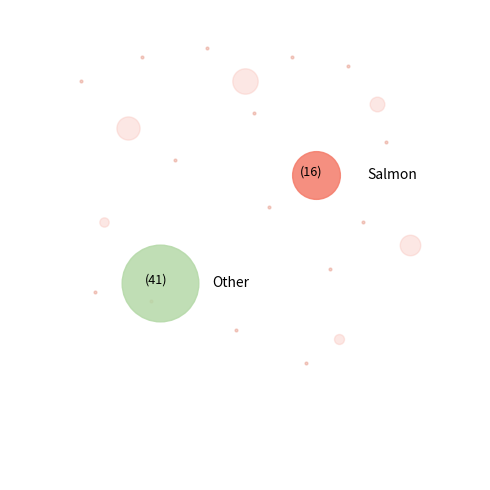

What is the majority slice?

Other